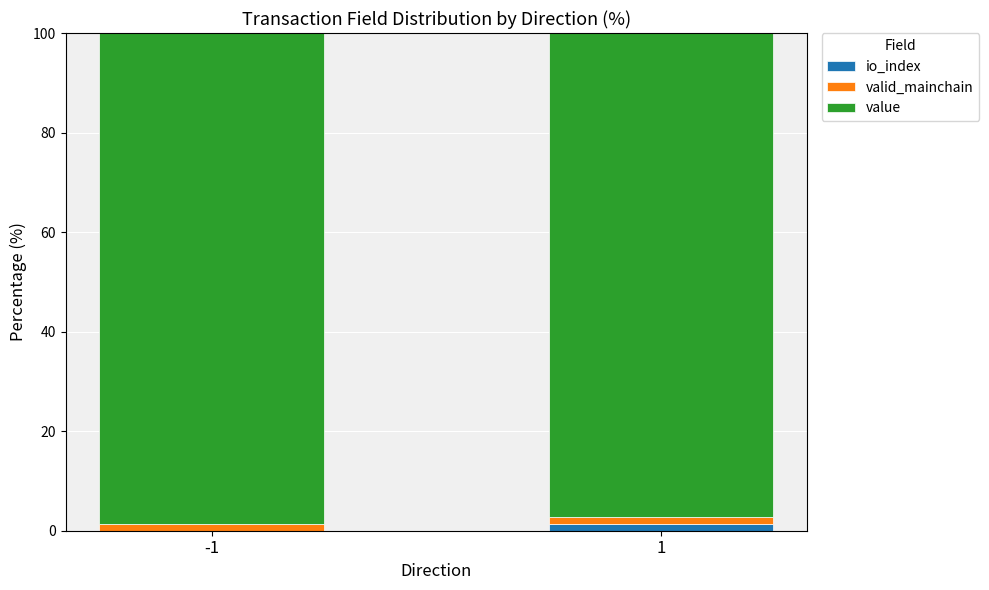

Is it true that valid_mainchain equals 1.4 at -1?

True